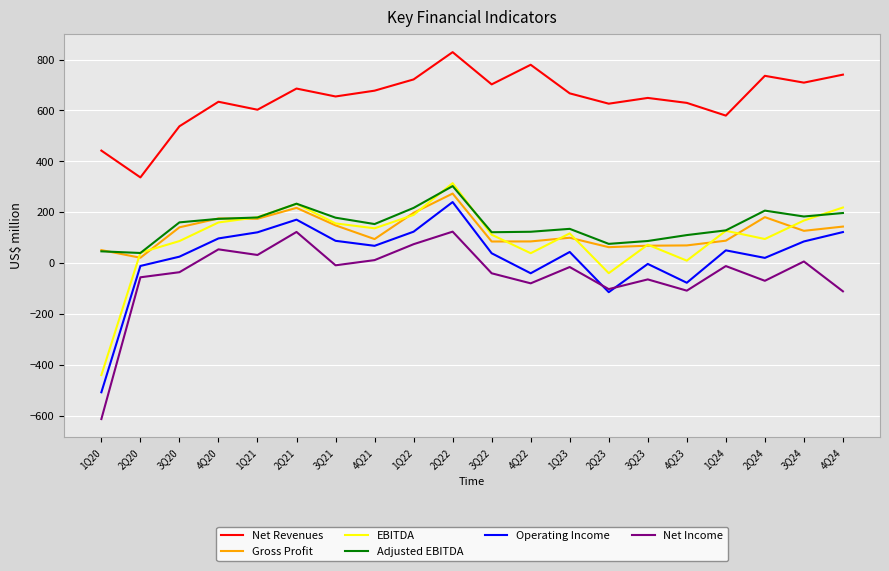

Count the number of categories in the chart.

20